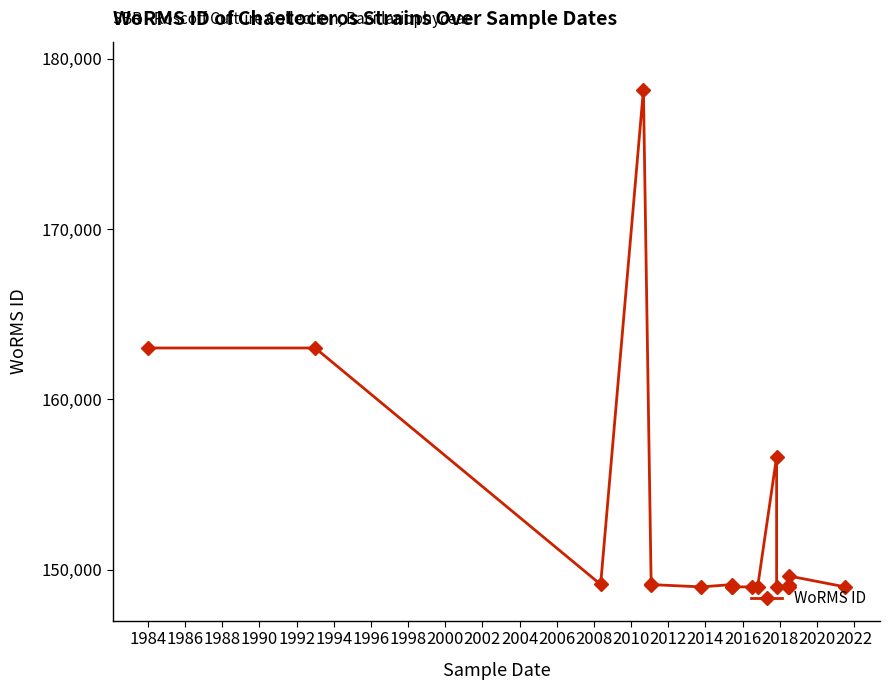

How many points are higher than both their immediate neighbors (excluding endpoints)?

5